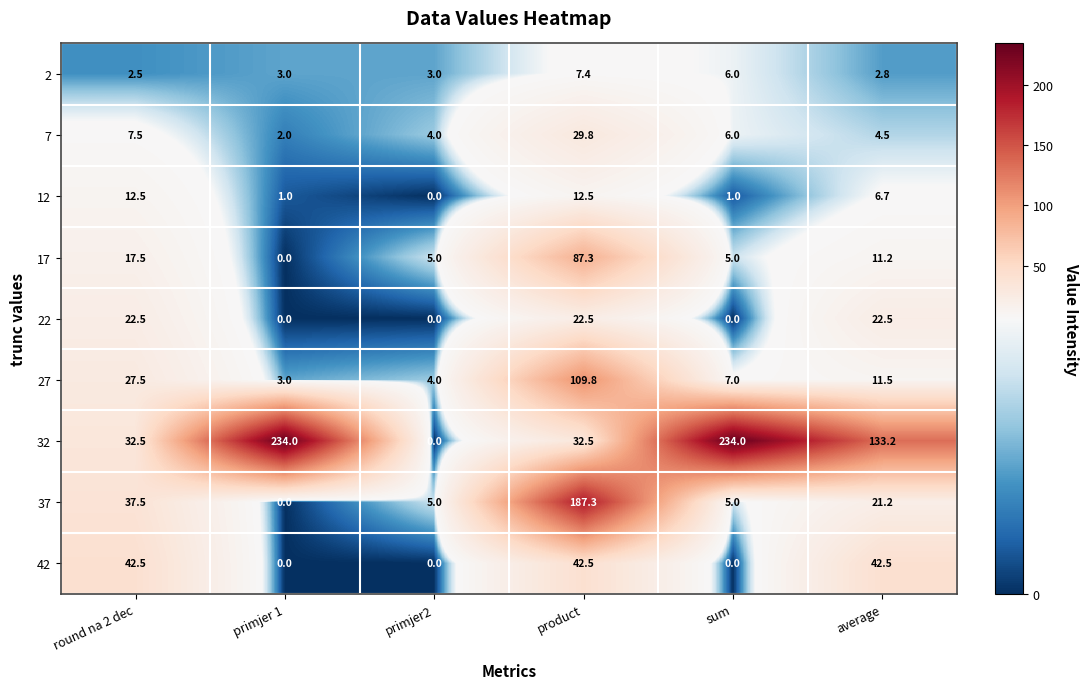

What is the difference between the maximum and minimum values in the 7 series?

27.8